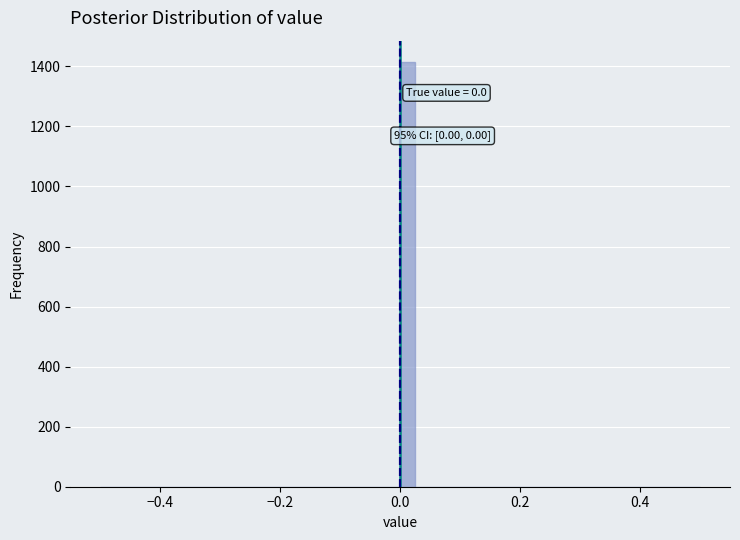

Around what value on the x-axis is the tallest bar? Give the approximate position of its centre, as read against the axis.

0.02